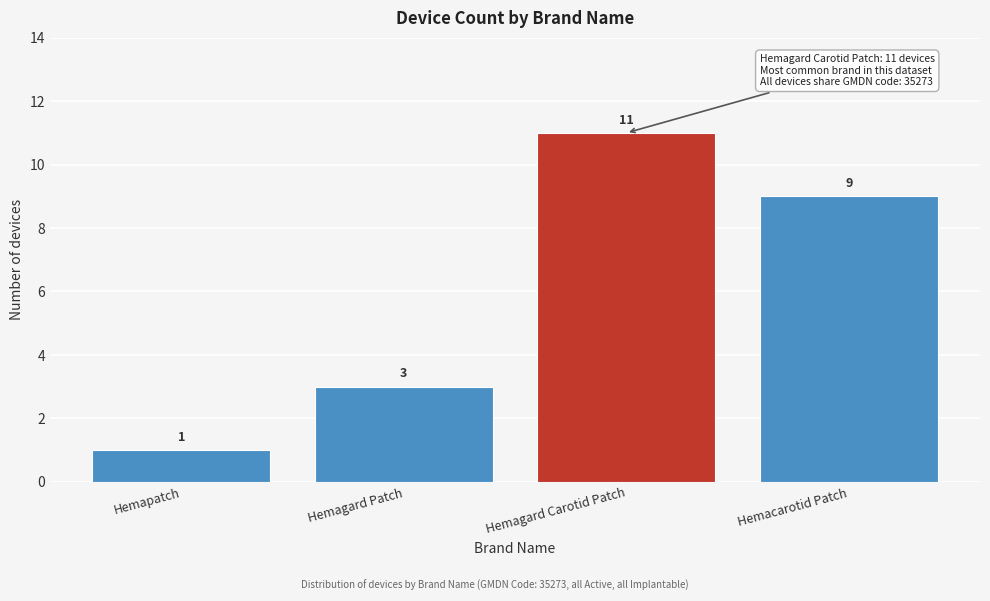

Reading left to right, extract all data points from this chart.

Hemapatch=1	Hemagard Patch=3	Hemagard Carotid Patch=11	Hemacarotid Patch=9